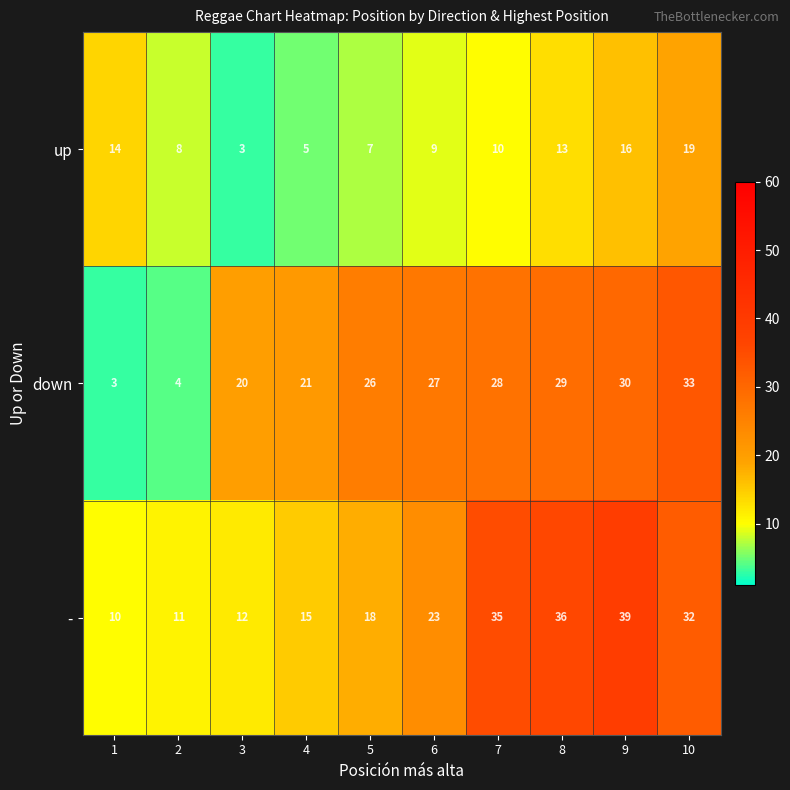

At which category does the chart reach its peak across all series?

9